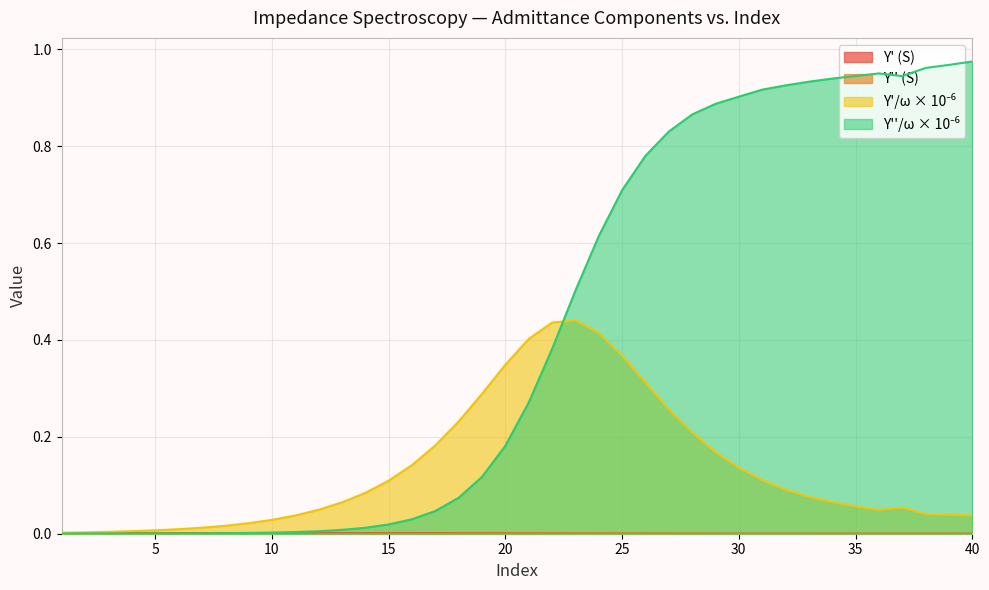

What is the value of the Y'/w point at the 23rd from the left?

0.4